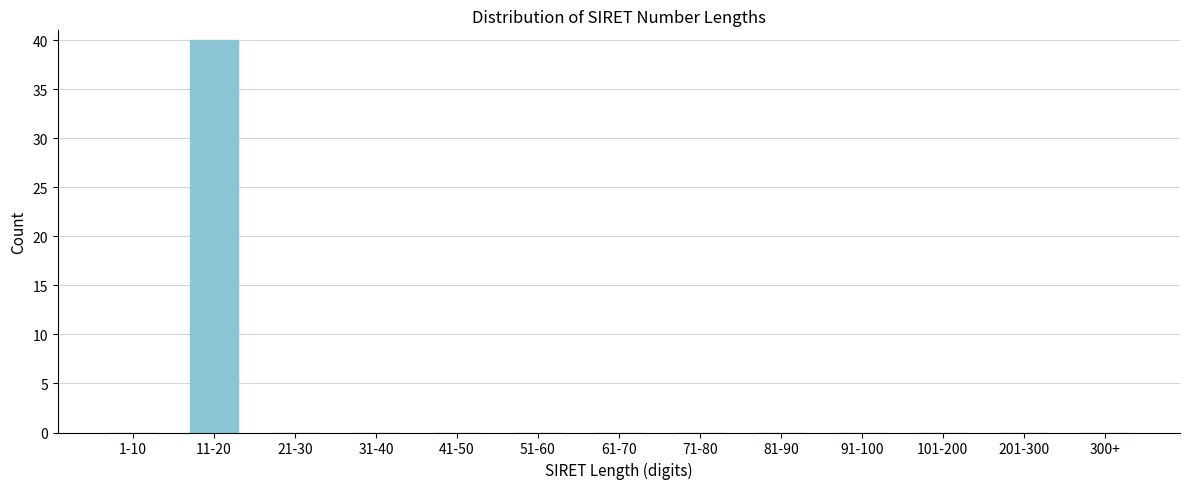

Reading left to right, extract all data points from this chart.

1-10=0	11-20=40	21-30=0	31-40=0	41-50=0	51-60=0	61-70=0	71-80=0	81-90=0	91-100=0	101-200=0	201-300=0	300+=0